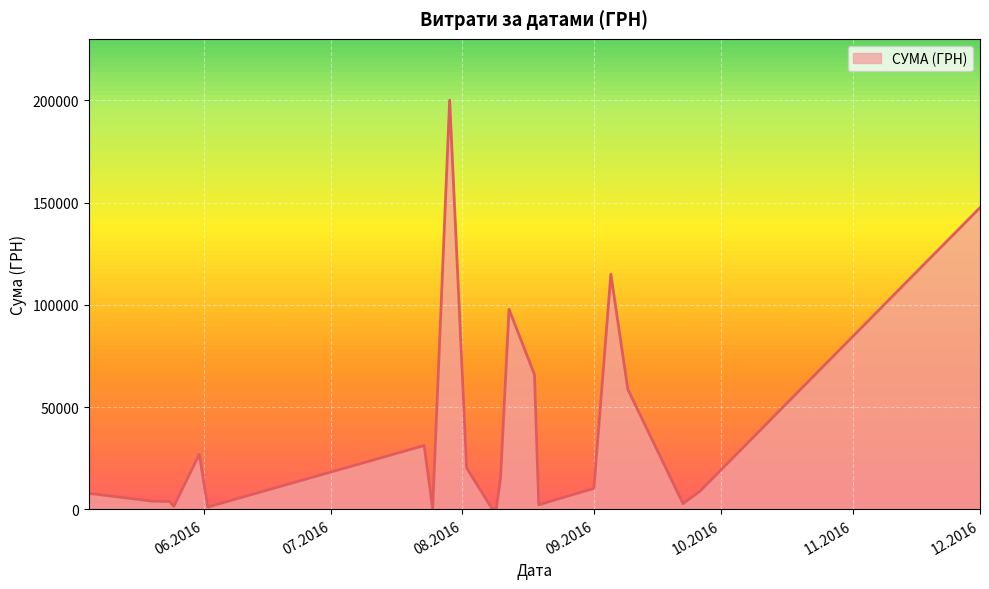

What is the difference between the maximum and minimum values?

199701.2